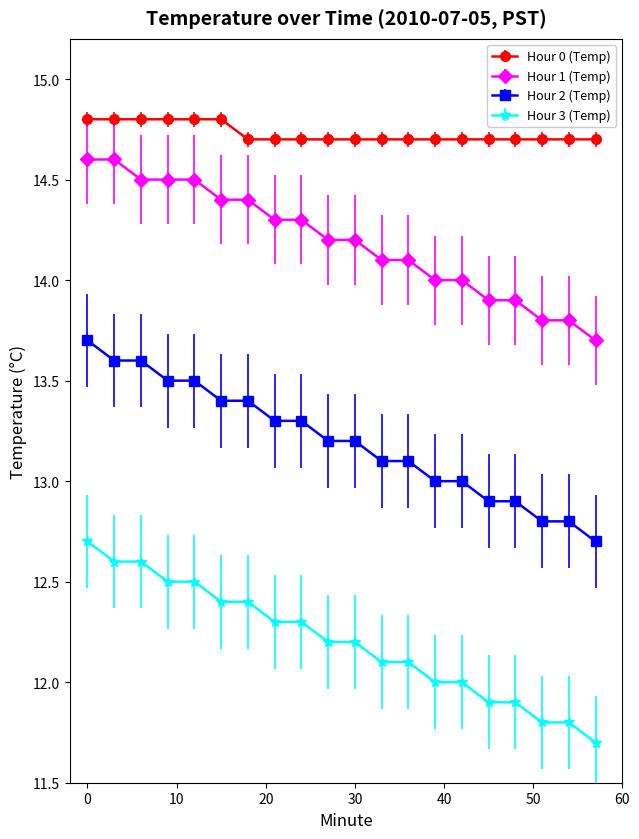

Rank the series by their maximum value, from highest to lowest.

Hour 0 (Temp), Hour 1 (Temp), Hour 2 (Temp), Hour 3 (Temp)